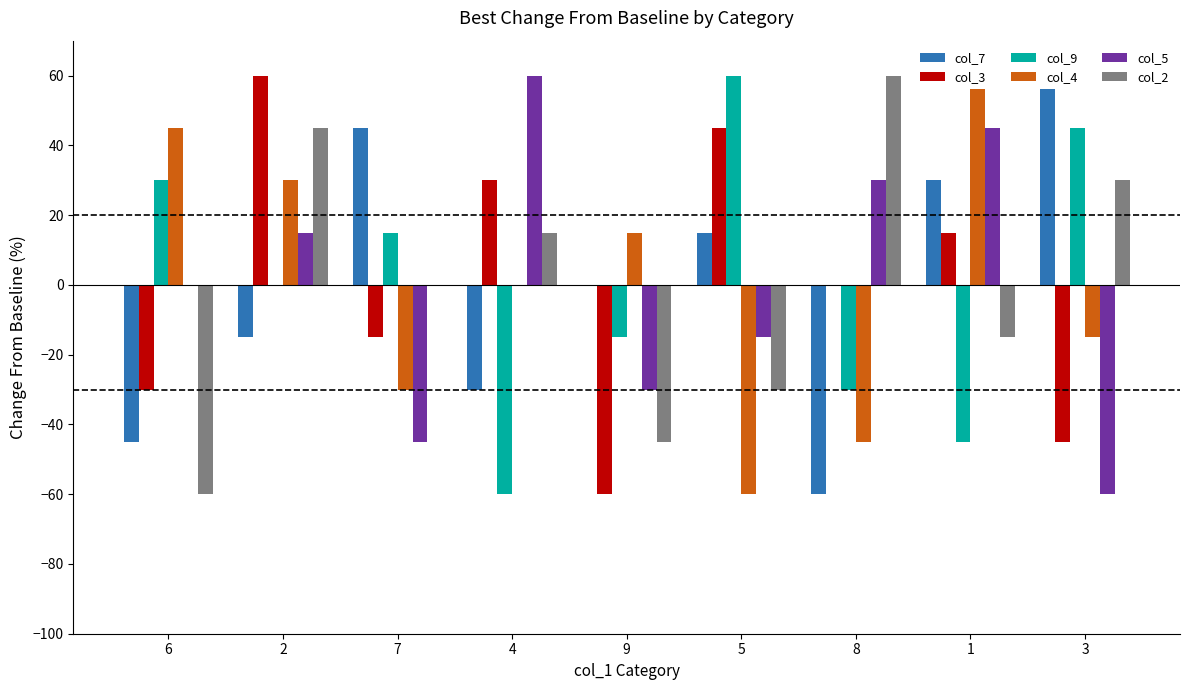

At 1, list the series in order from smallest to largest.

col_9, col_2, col_3, col_7, col_5, col_4